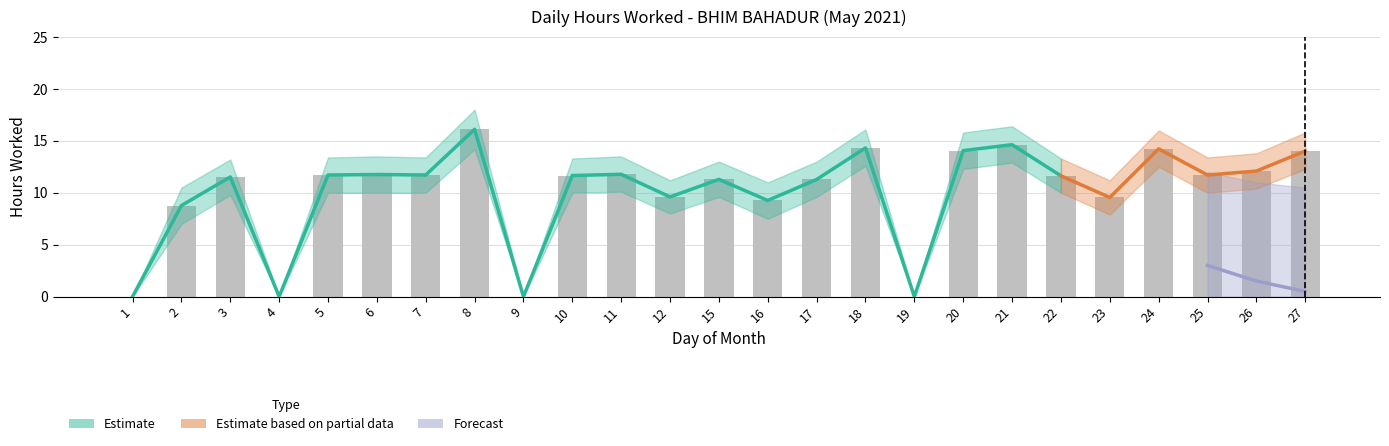

Which series has the widest spread of values?

Estimate_upper